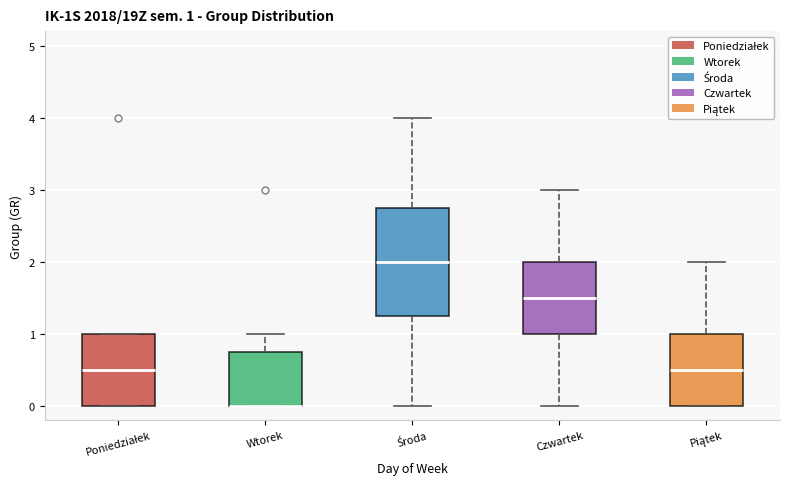

Comparing the boxes themselves (not the whiskers), which one is the tallest?

Środa